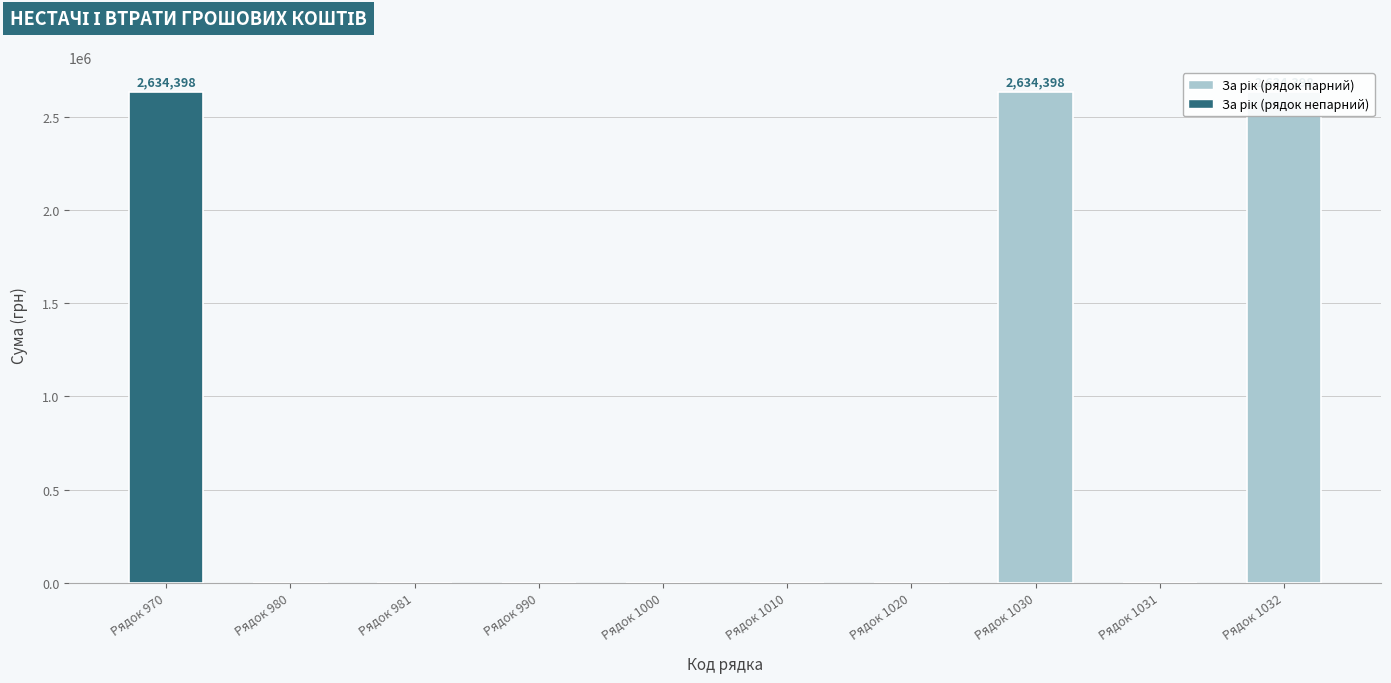

List the labels in order of value, smallest first.

Рядок 980, Рядок 981, Рядок 990, Рядок 1000, Рядок 1010, Рядок 1020, Рядок 1031, Рядок 970, Рядок 1030, Рядок 1032